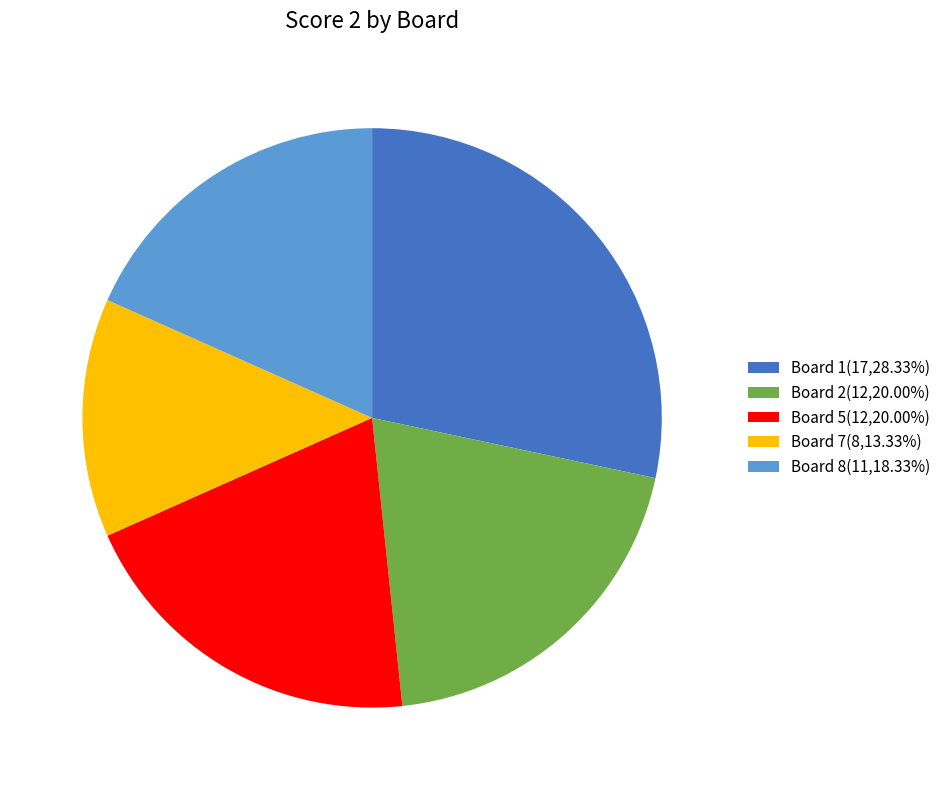

Does Board 8(11,18.33%) represent more than half of the total?

No